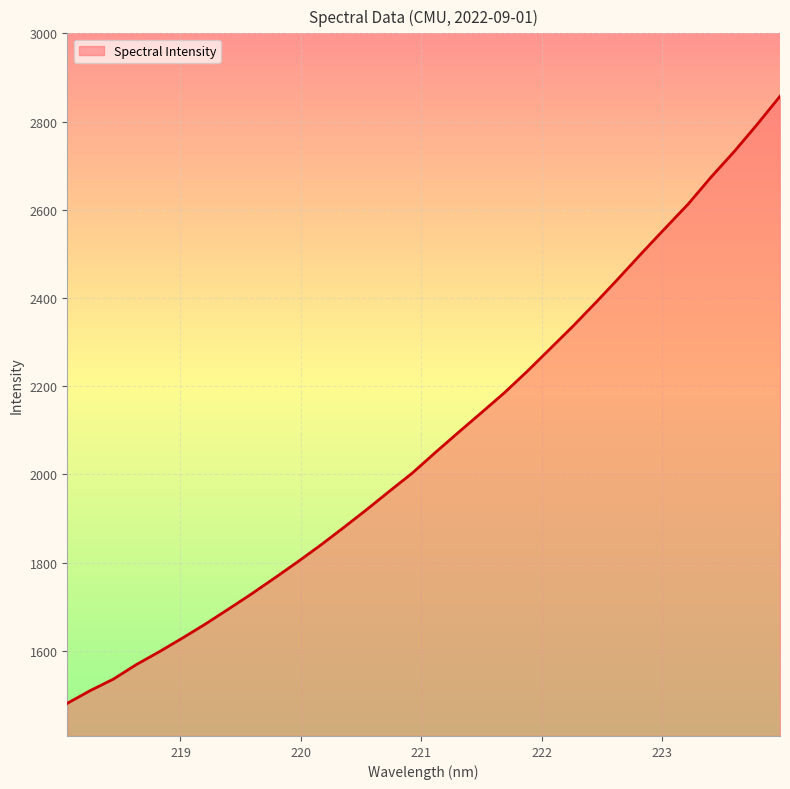

How many values are below 2049?

16